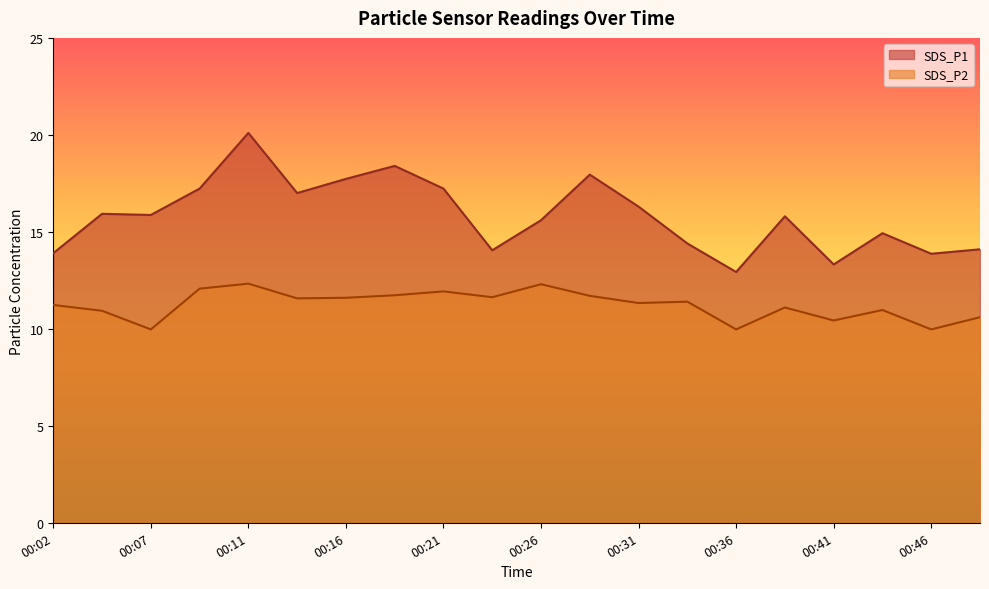

What is the approximate value of SDS_P2 at 00:02?

11.2